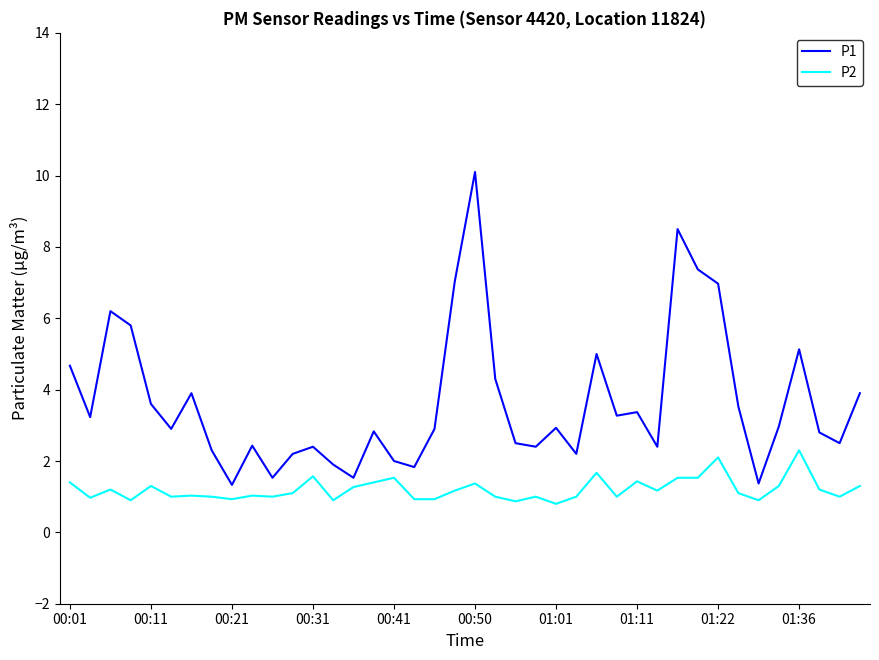

Which series has the largest total across all categories?

P1